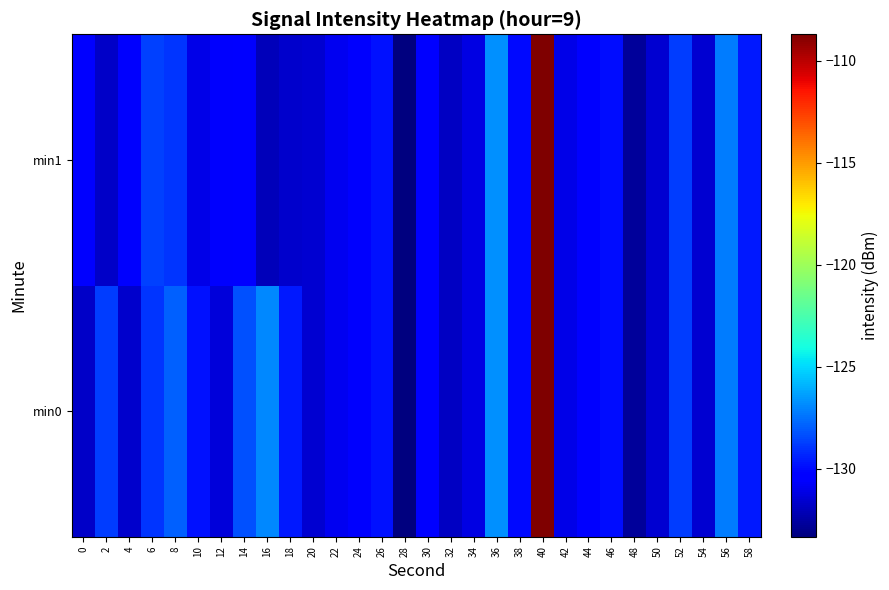

At which category is the sum across all series the highest?

40